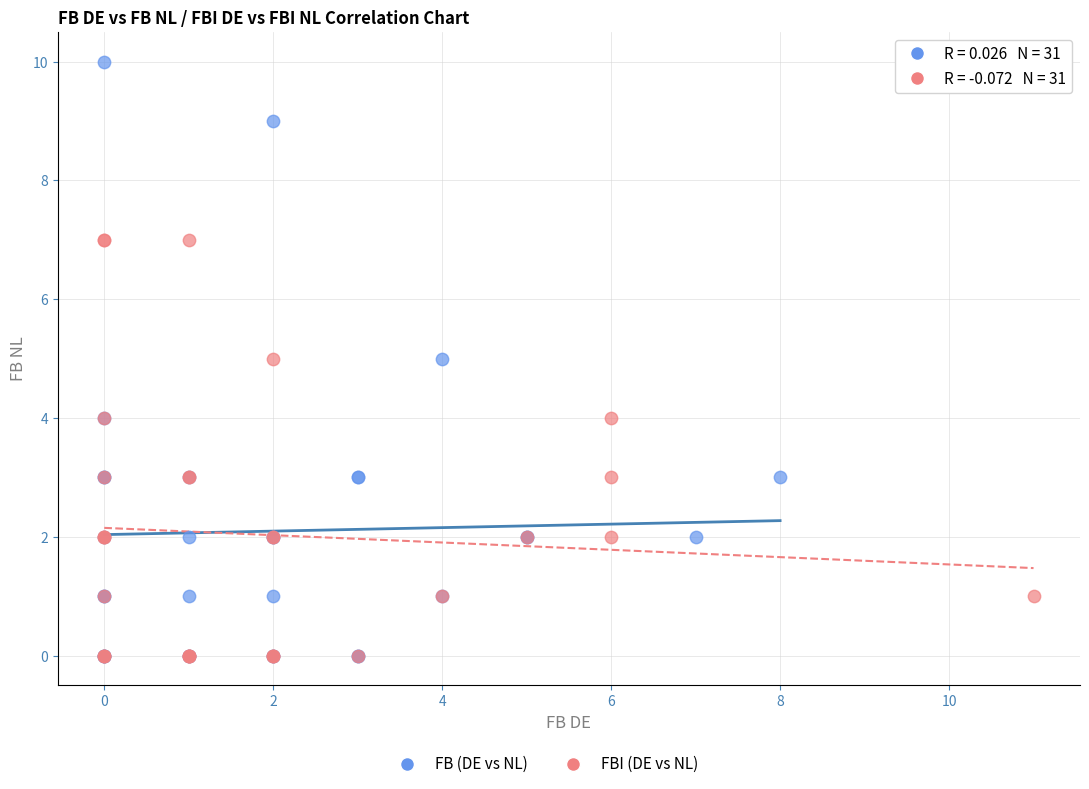

Which series contains the highest Y value?

FB (DE vs NL)